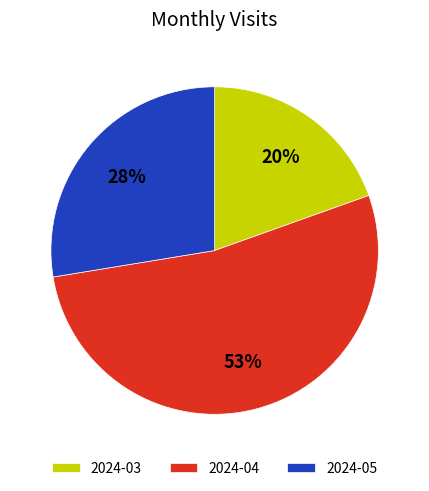

True or false: 2024-05 accounts for 28% of the total.

True